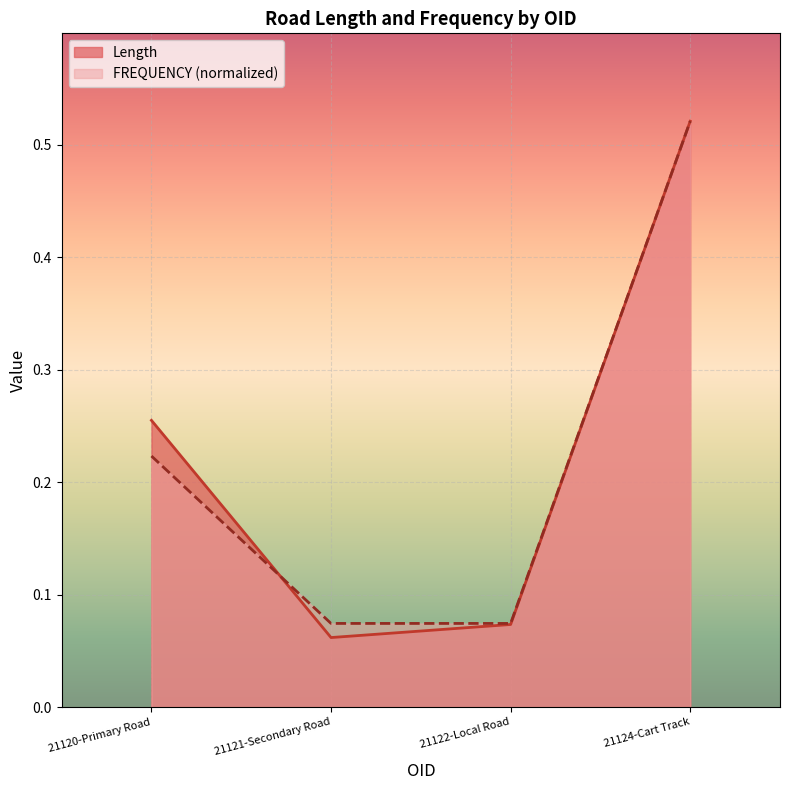

Which series has the largest total across all categories?

Length